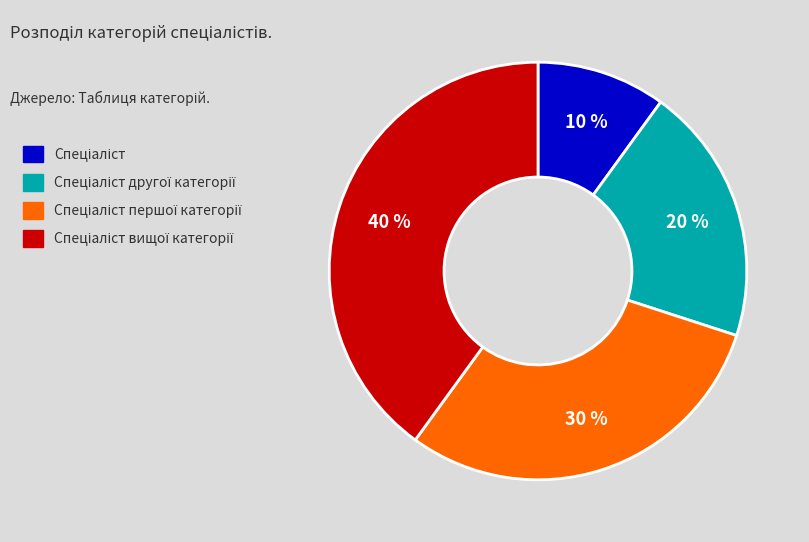

How many slices are in this pie chart?

4